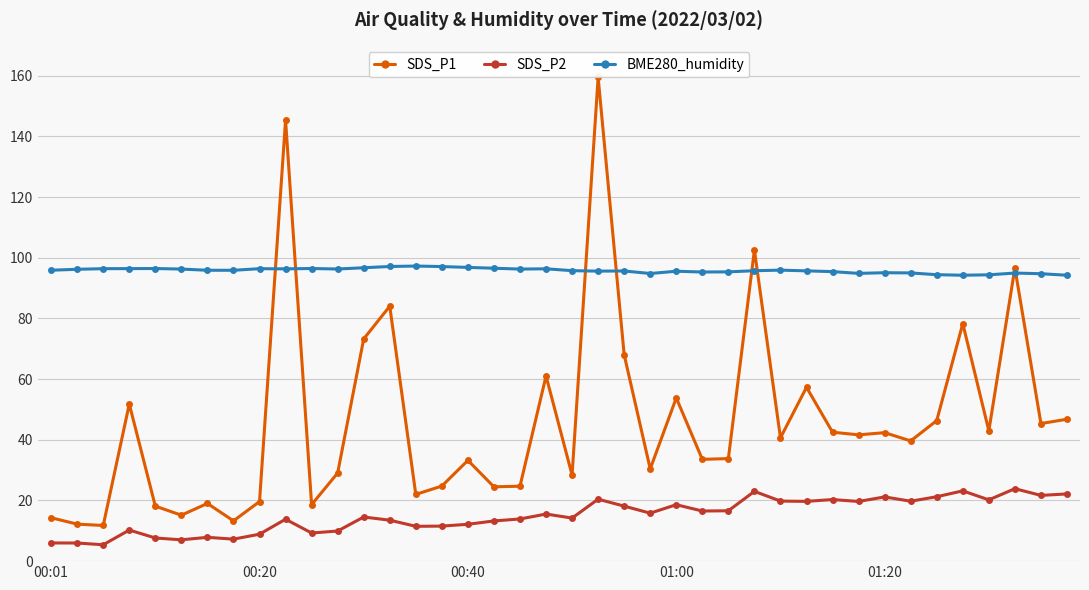

What is the highest value of the BME280_humidity series?

97.3